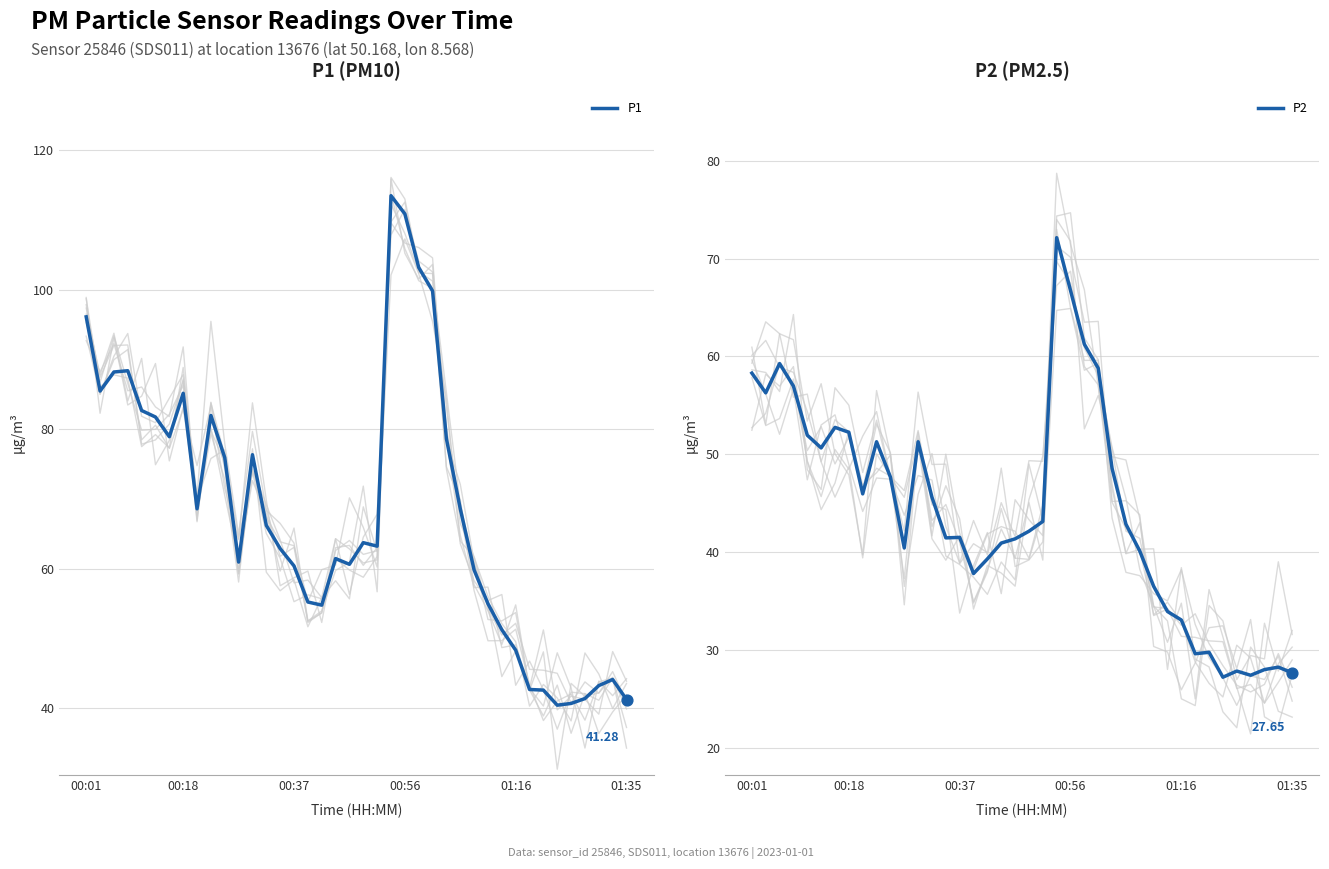

At how many categories does at least one series exceed 45?

32